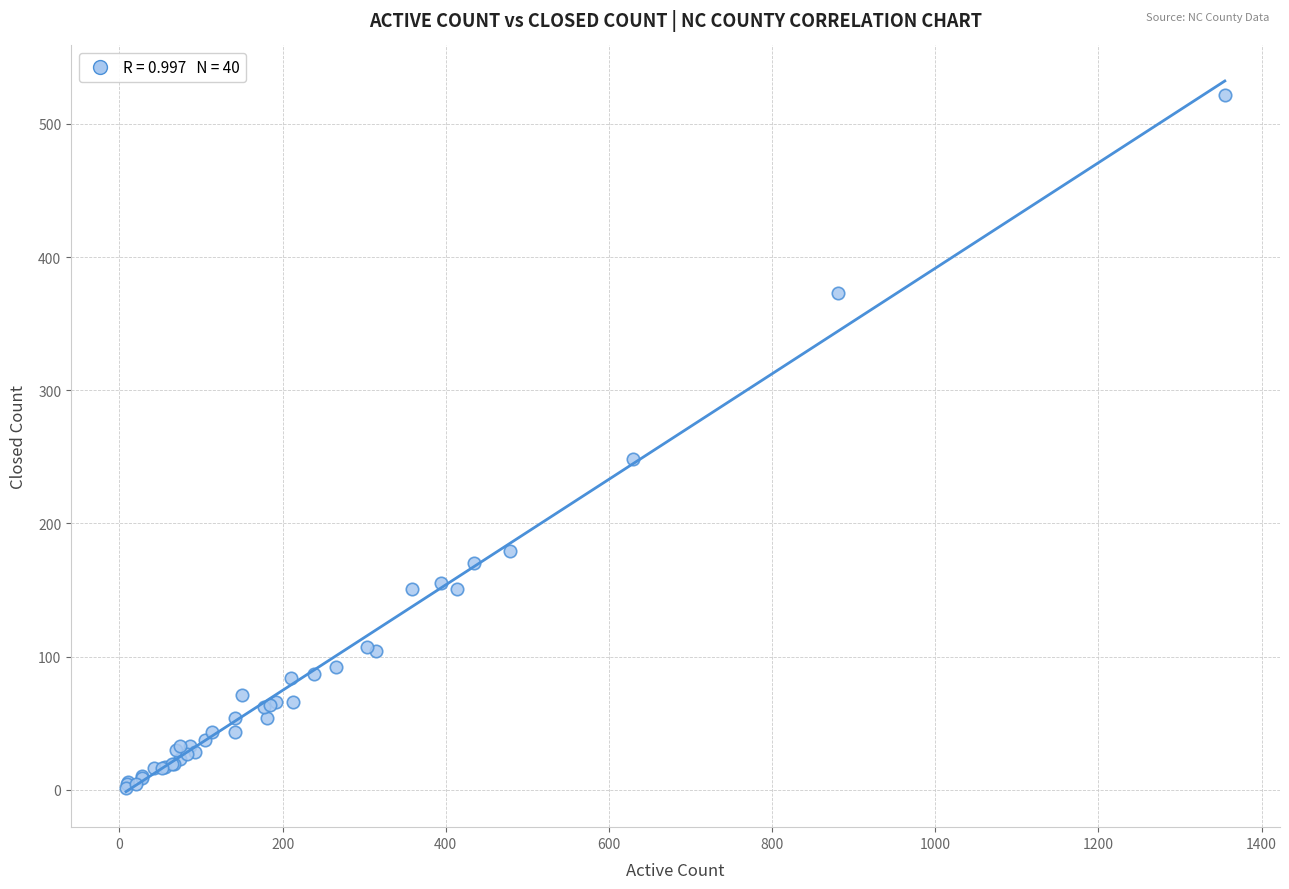

What Y value in the scatter plot is closest to 261?

248